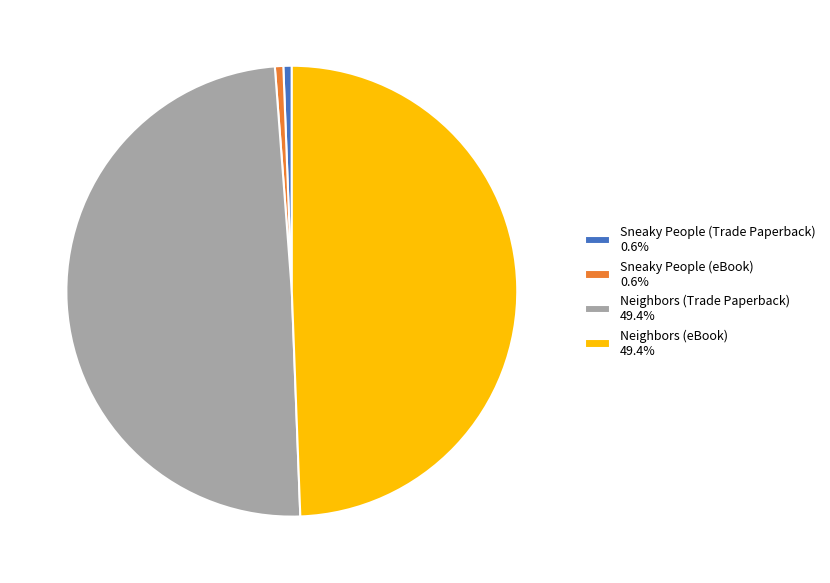

How many slices are in this pie chart?

4